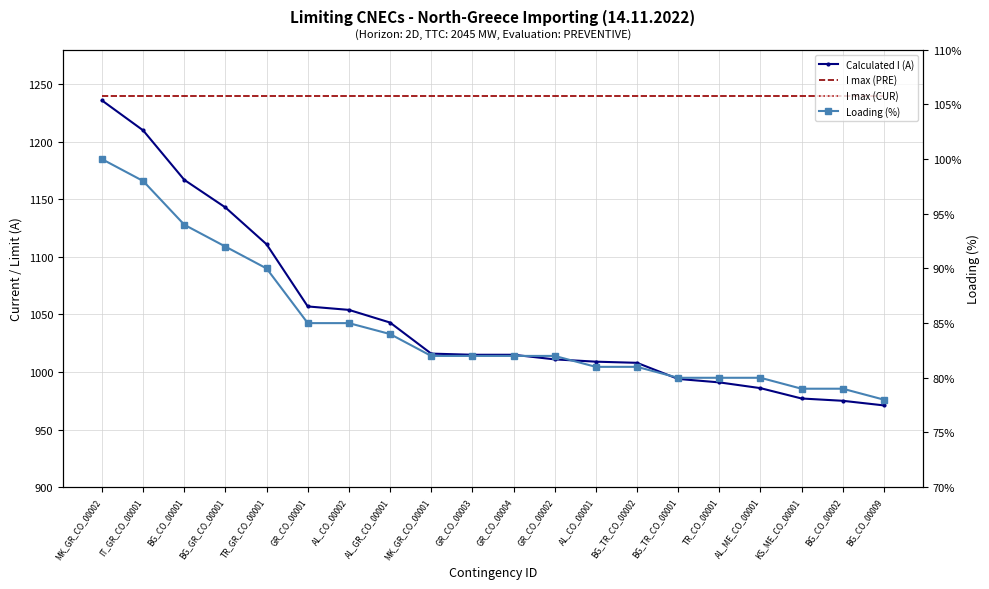

Reading left to right, transcribe all the data shown in this chart.

Calculated I (A): 1236	1210	1167	1143	1111	1057	1054	1043	1016	1015	1015	1011	1009	1008	994	991	986	977	975	971
I max (PRE): 1240	1240	1240	1240	1240	1240	1240	1240	1240	1240	1240	1240	1240	1240	1240	1240	1240	1240	1240	1240
I max (CUR): 1240	1240	1240	1240	1240	1240	1240	1240	1240	1240	1240	1240	1240	1240	1240	1240	1240	1240	1240	1240
Loading (%): 100	98	94	92	90	85	85	84	82	82	82	82	81	81	80	80	80	79	79	78